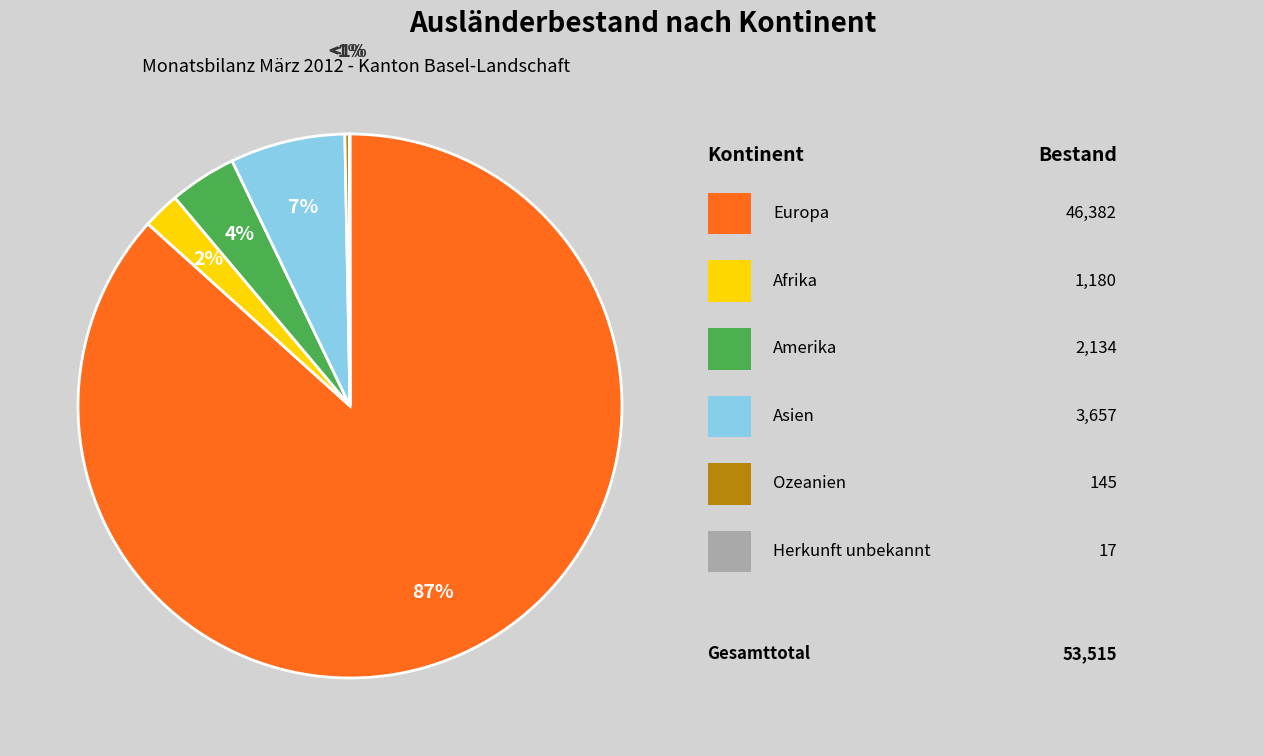

Count the number of slices in the pie.

6